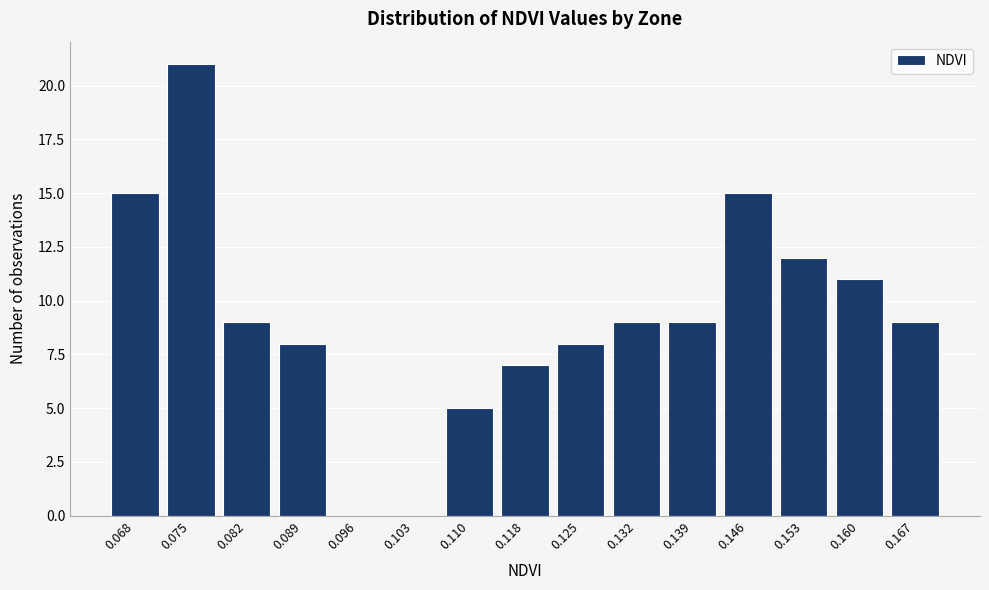

Reading left to right, list all the values displayed in this chart.

0.068=15	0.075=21	0.082=9	0.089=8	0.096=0	0.103=0	0.110=5	0.118=7	0.125=8	0.132=9	0.139=9	0.146=15	0.153=12	0.160=11	0.167=9